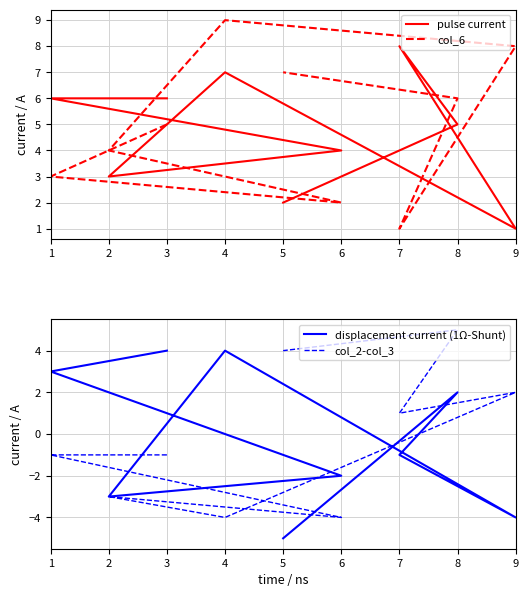

What is the greatest value displayed?

9